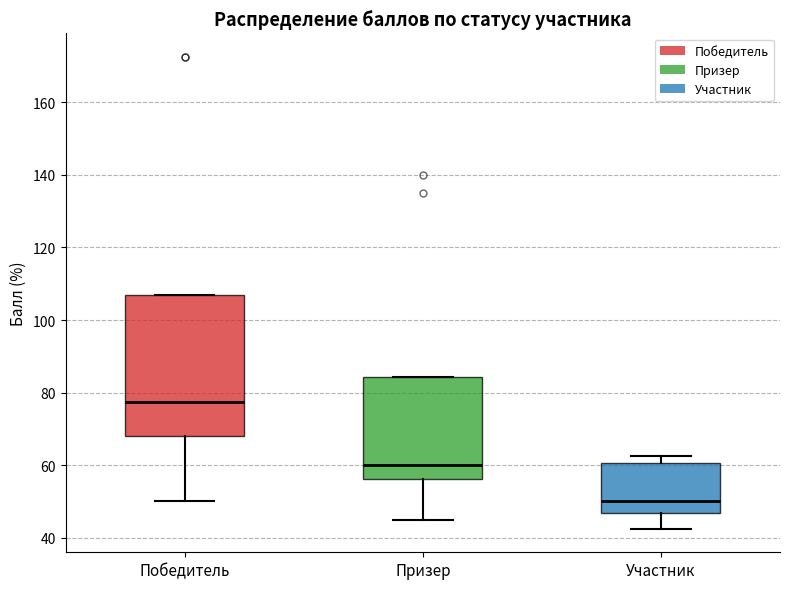

Where is the upper edge of the box for Призер on the y-axis? The values are not printed on the chart, so give them approximately, as read against the axis.

84